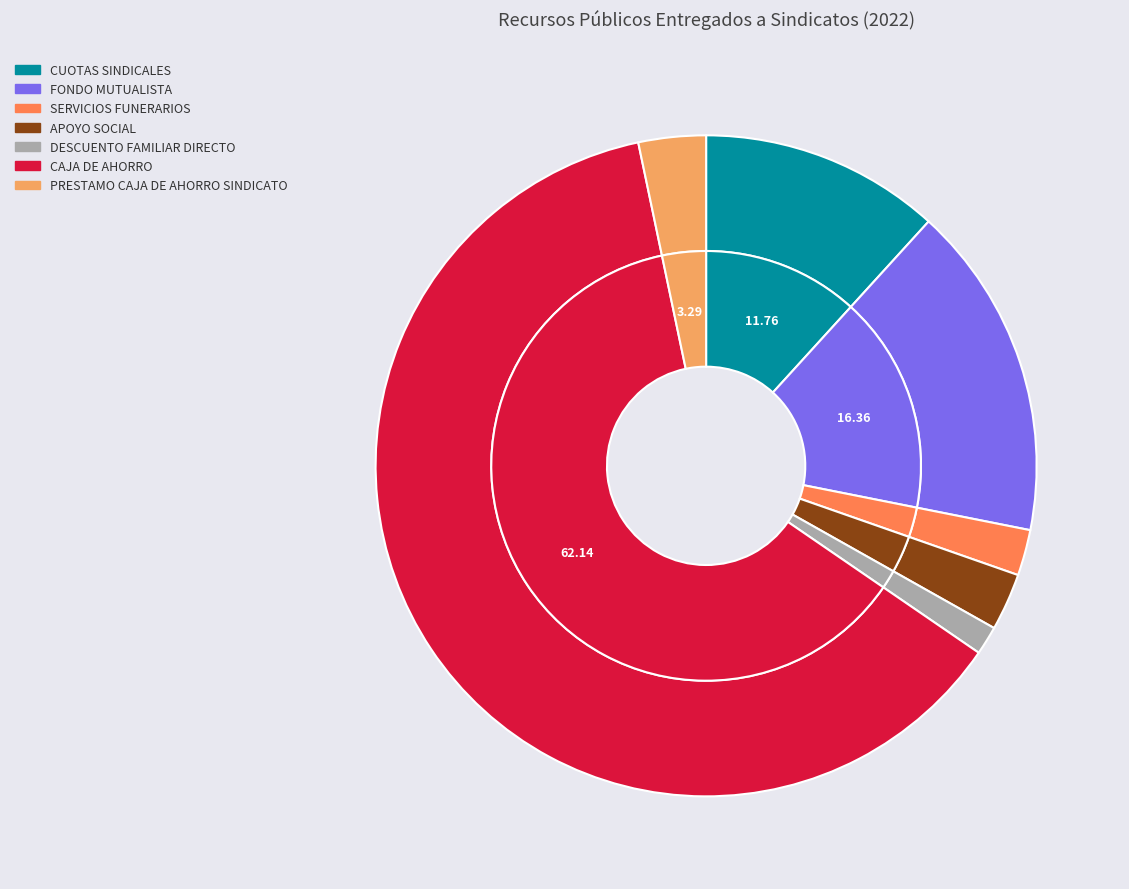

What is the ratio of the value at DESCUENTO FAMILIAR DIRECTO to the value at CUOTAS SINDICALES?

0.1